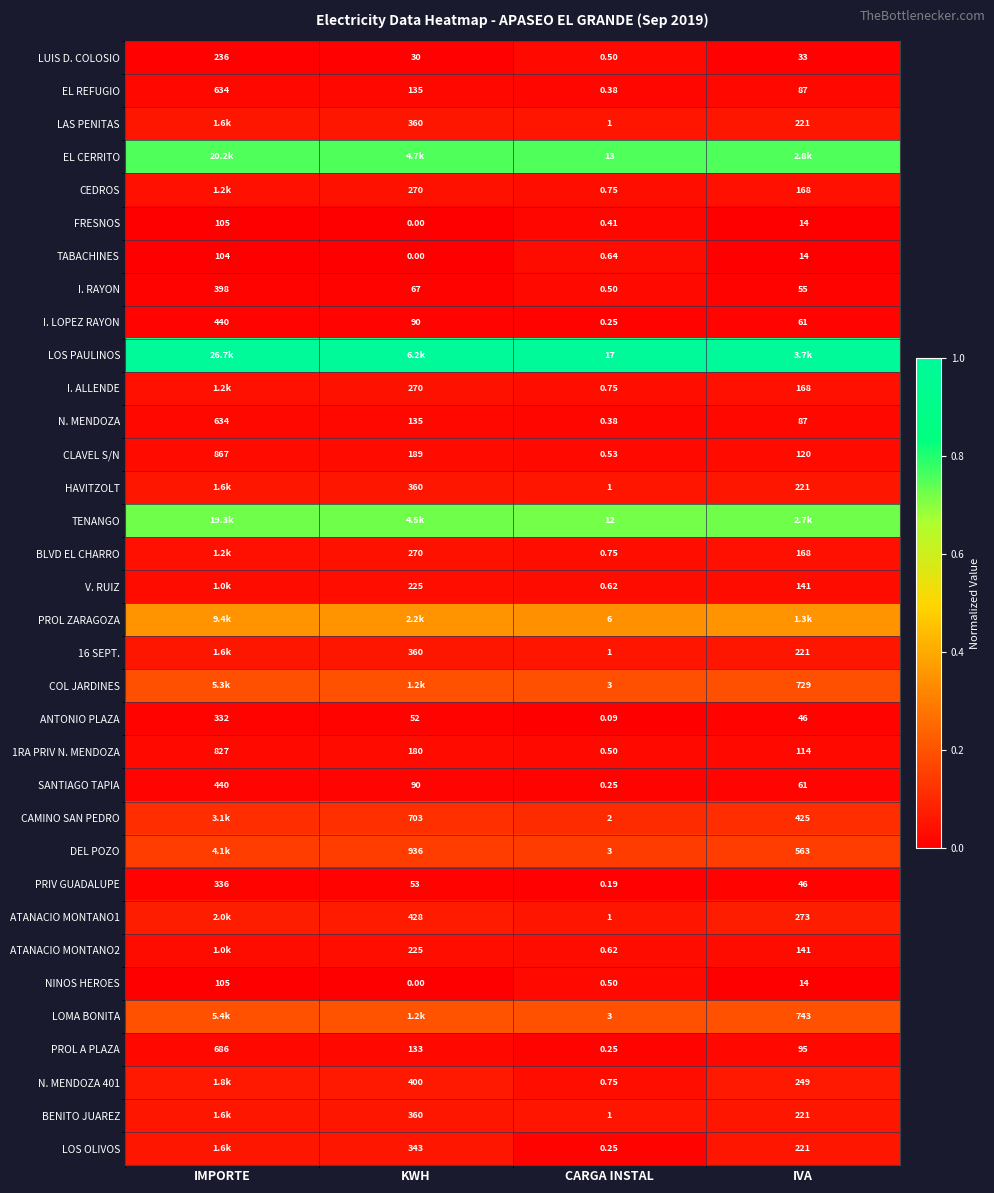

At which label does NINOS HEROES first exceed 14?

IMPORTE